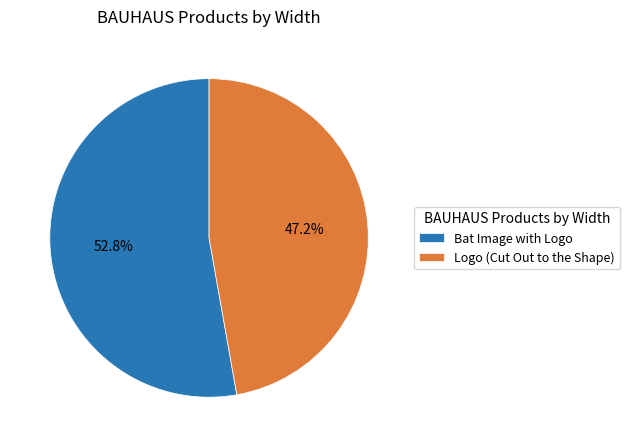

Combined, do Logo (Cut Out to the Shape) and Bat Image with Logo account for over 50%?

Yes